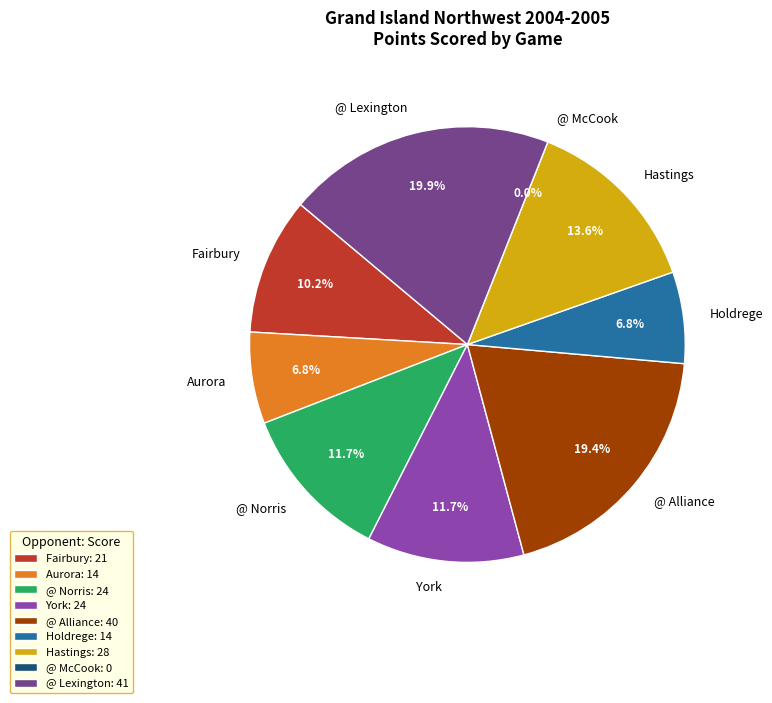

Which category has the biggest portion of the pie?

@ Lexington